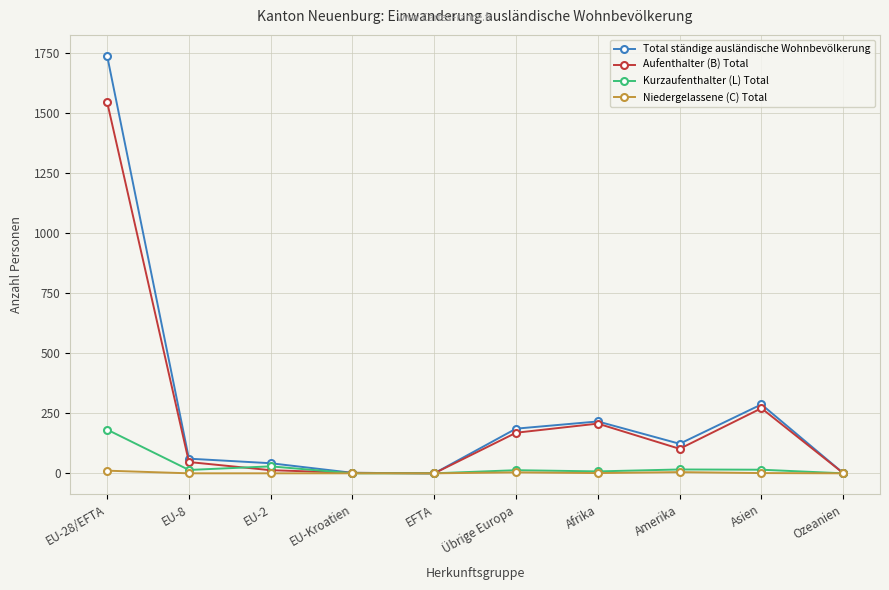

True or false: Total ständige ausländische Wohnbevölkerung has more than 1 points higher than both neighbors.

True